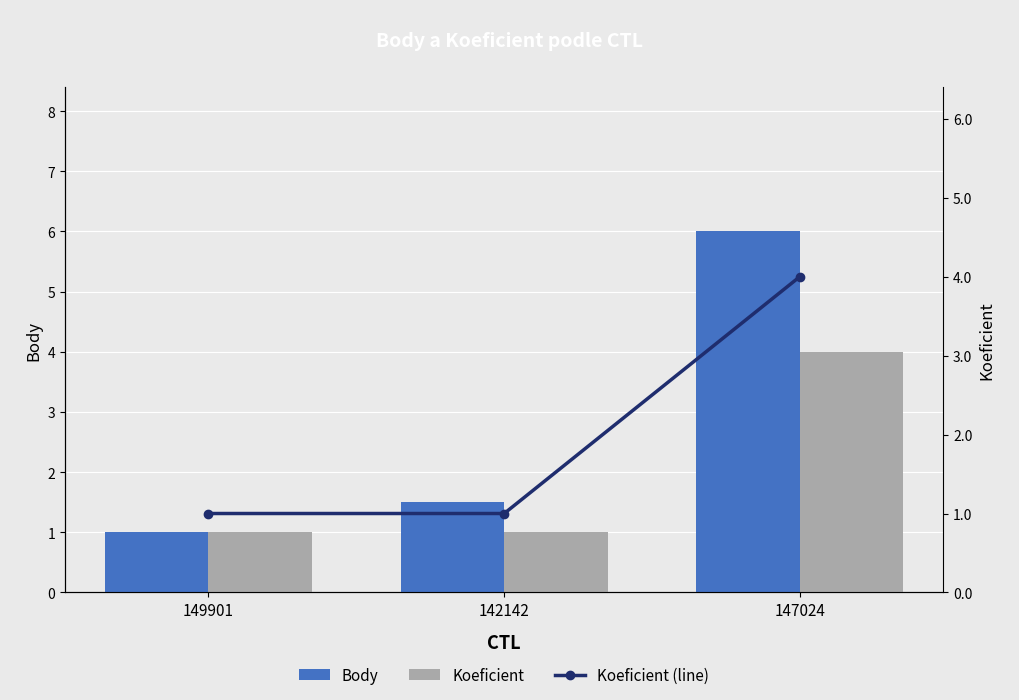

The value of Koeficient (line) at 142142 is 1.0. True or false?

True